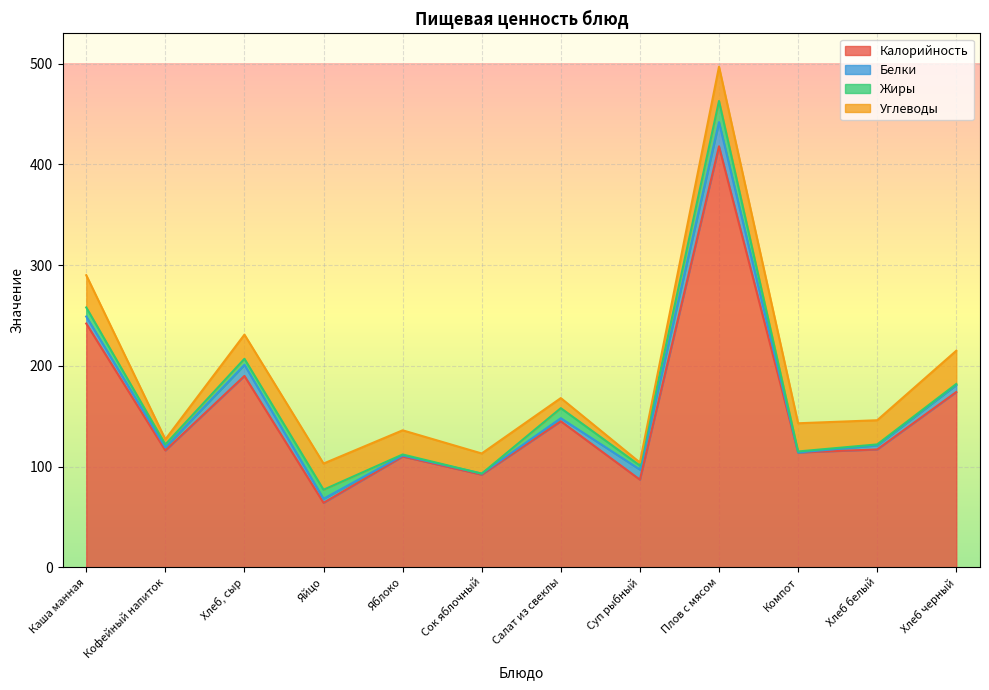

How many values in the Белки series exceed 4?

5